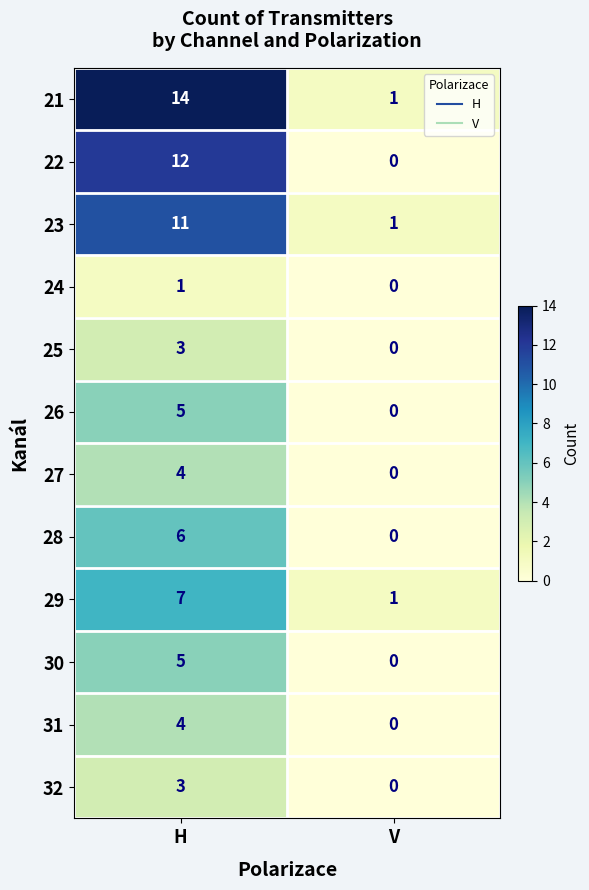

Rank the categories by 21 value from highest to lowest.

H, V